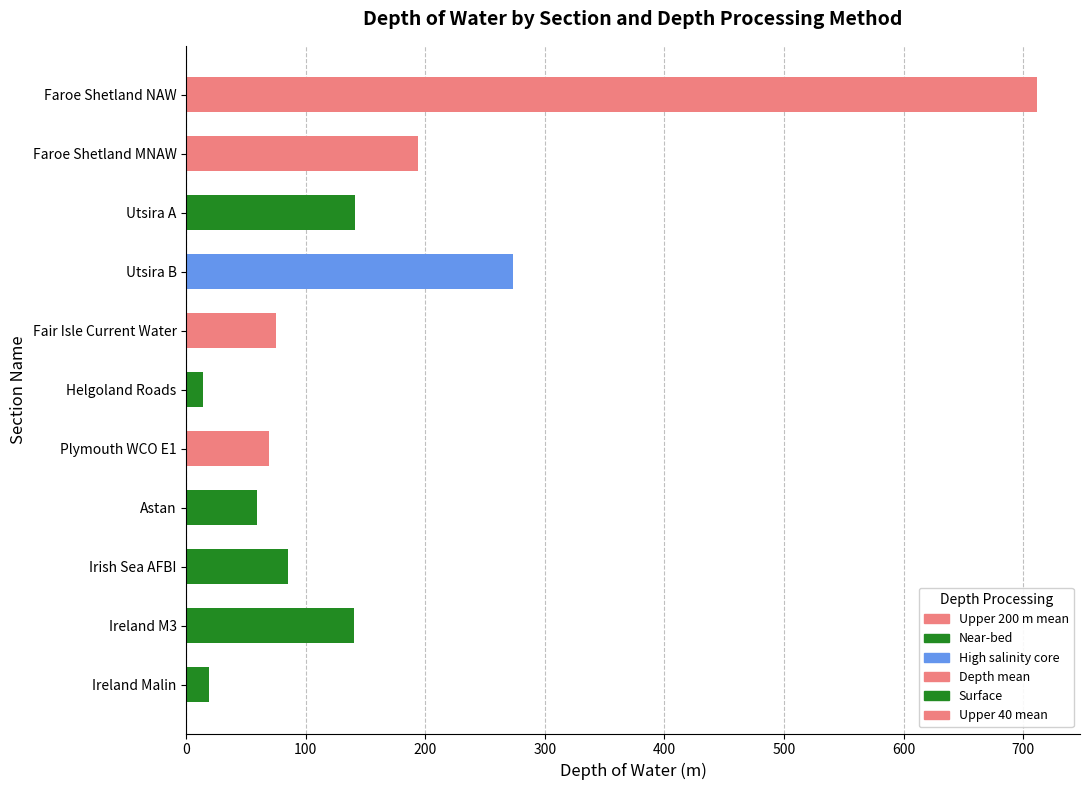

How many bars are there in total?

11